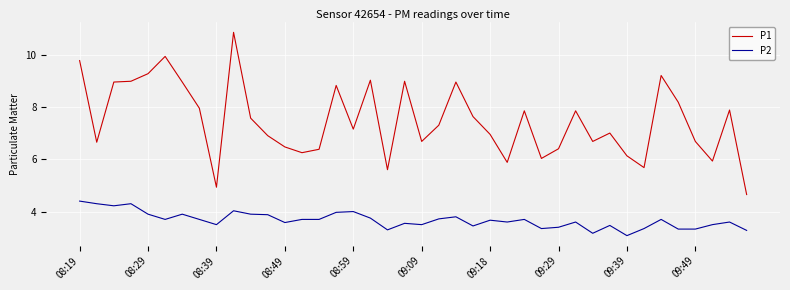

Which series has the largest total across all categories?

P1